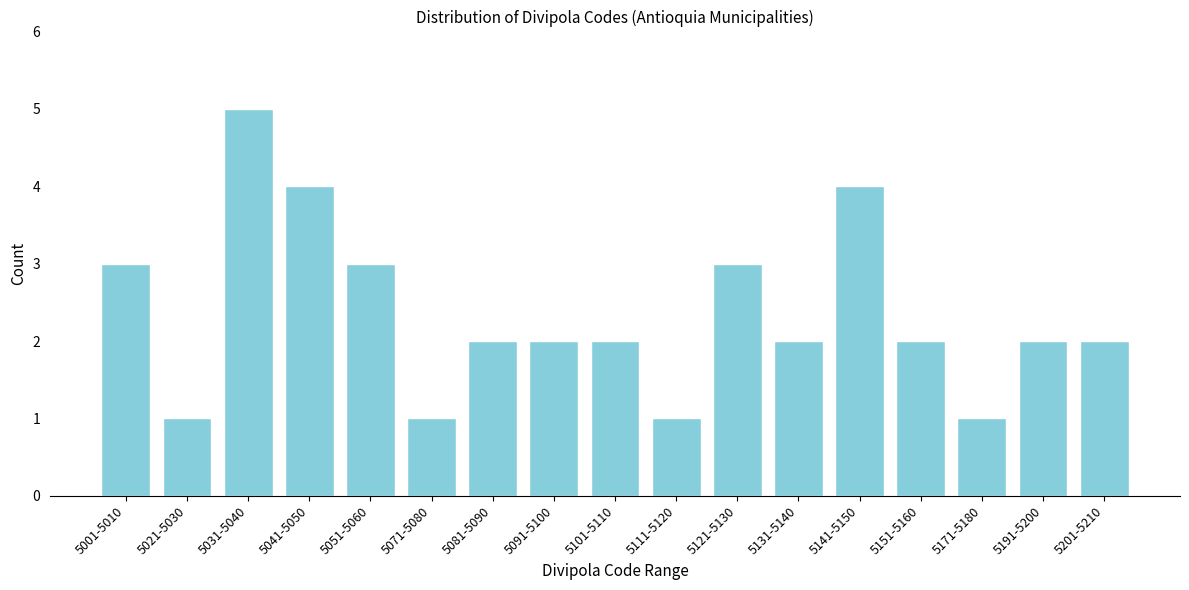

Reading left to right, transcribe all the data shown in this chart.

5001-5010=3	5021-5030=1	5031-5040=5	5041-5050=4	5051-5060=3	5071-5080=1	5081-5090=2	5091-5100=2	5101-5110=2	5111-5120=1	5121-5130=3	5131-5140=2	5141-5150=4	5151-5160=2	5171-5180=1	5191-5200=2	5201-5210=2